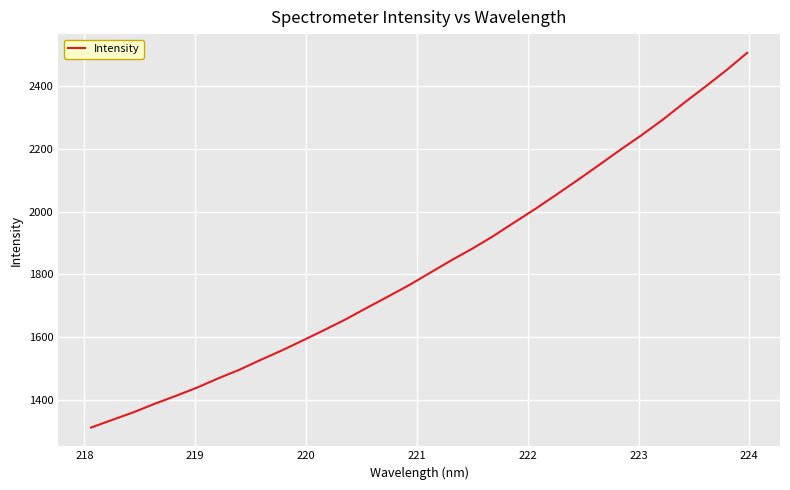

What is the smallest value displayed?

1312.0